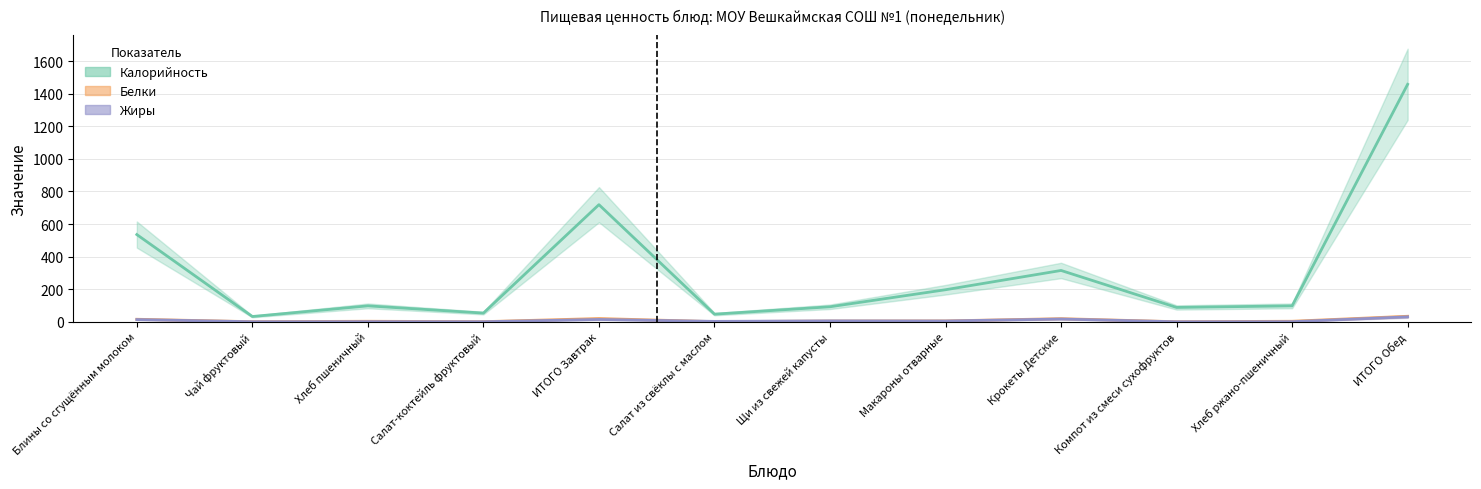

True or false: Жиры and Калорийность cross at least once.

False